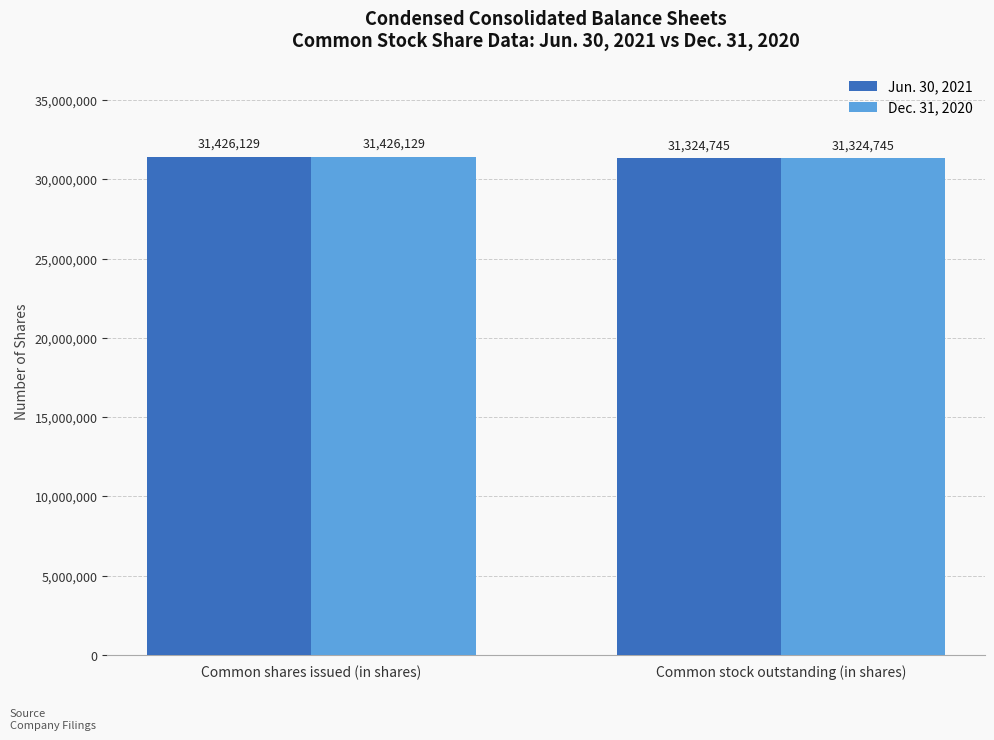

What is the difference between the maximum and minimum values in the Jun. 30, 2021 series?

101384